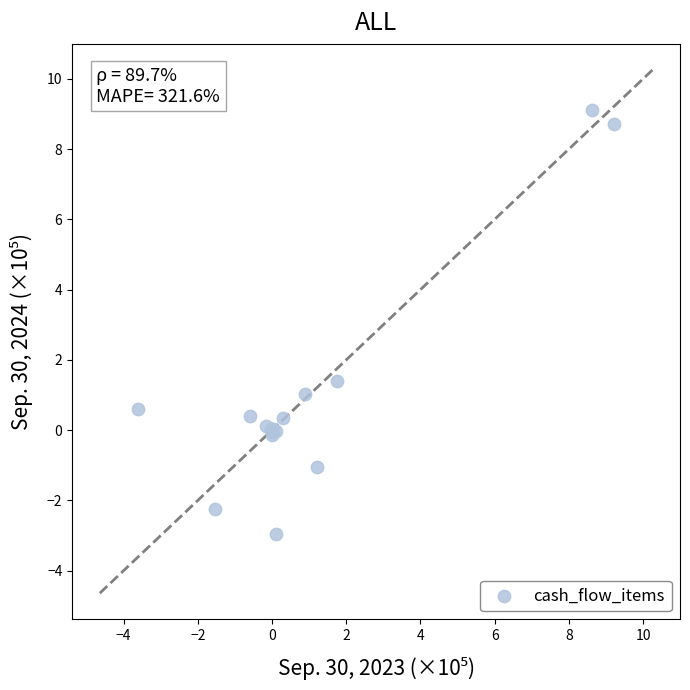

What Y value in the scatter plot is closest to 3?

1.4